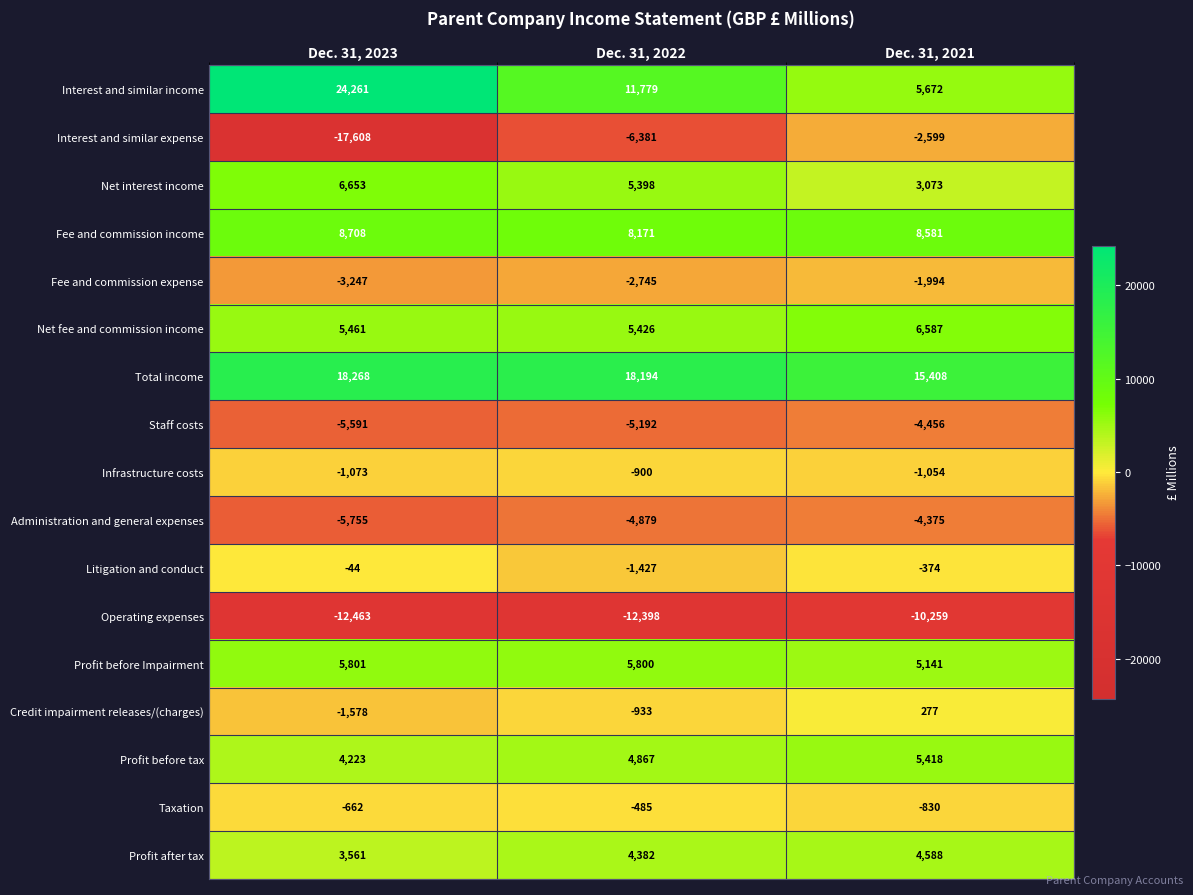

At Dec. 31, 2023, list the series in order from largest to smallest.

Interest and similar income, Total income, Fee and commission income, Net interest income, Profit before Impairment, Net fee and commission income, Profit before tax, Profit after tax, Litigation and conduct, Taxation, Infrastructure costs, Credit impairment releases/(charges), Fee and commission expense, Staff costs, Administration and general expenses, Operating expenses, Interest and similar expense